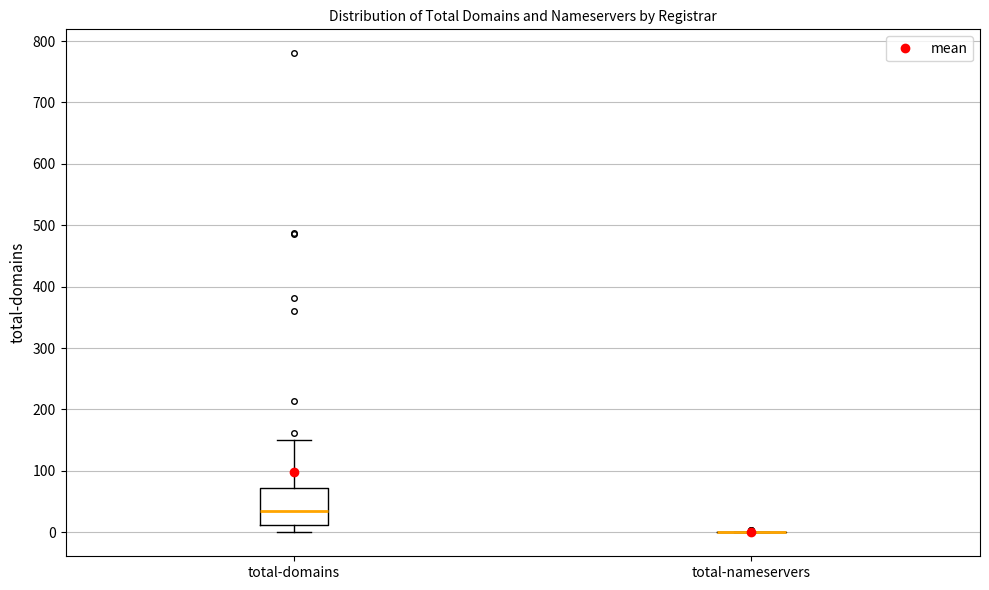

Reading left to right, transcribe this box plot: for each box, give where its median line is, the range the box spans, and where its two whiskers end, as read against the y-axis. The values are not printed on the chart, so give them approximately, as read against the axis.

total-domains: median 40, box 10 to 70, whiskers 0 to 150
total-nameservers: box collapsed to a line at 0, whiskers 0 to 0